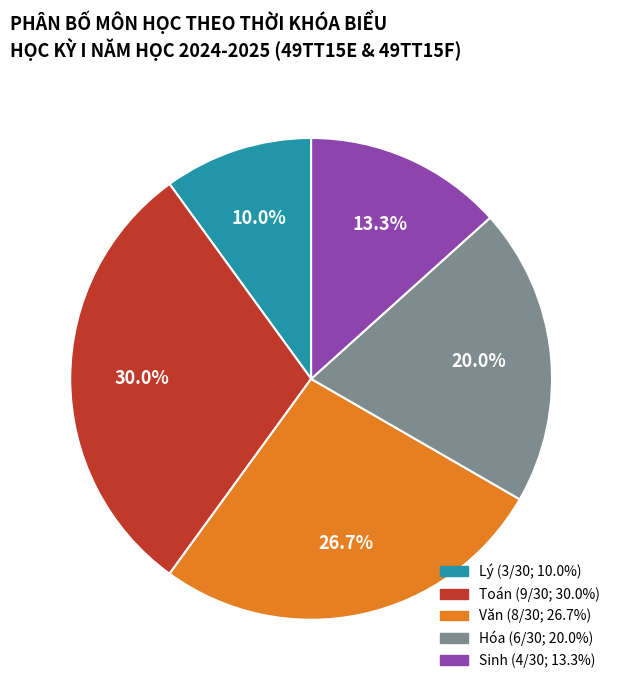

Does any single category account for the majority?

No